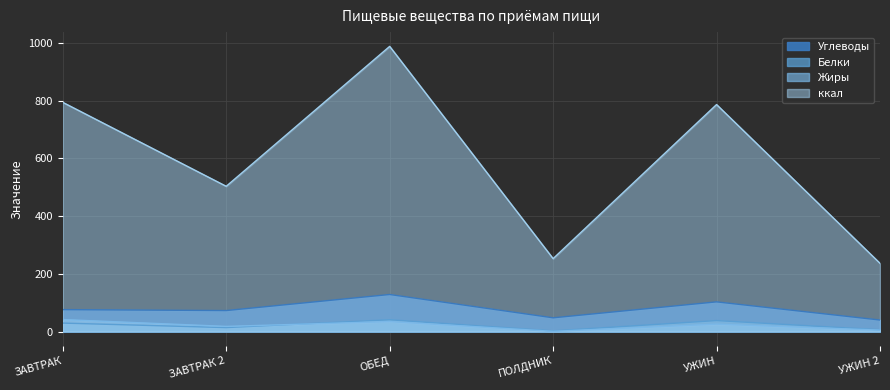

Which series has the widest spread of values?

ккал